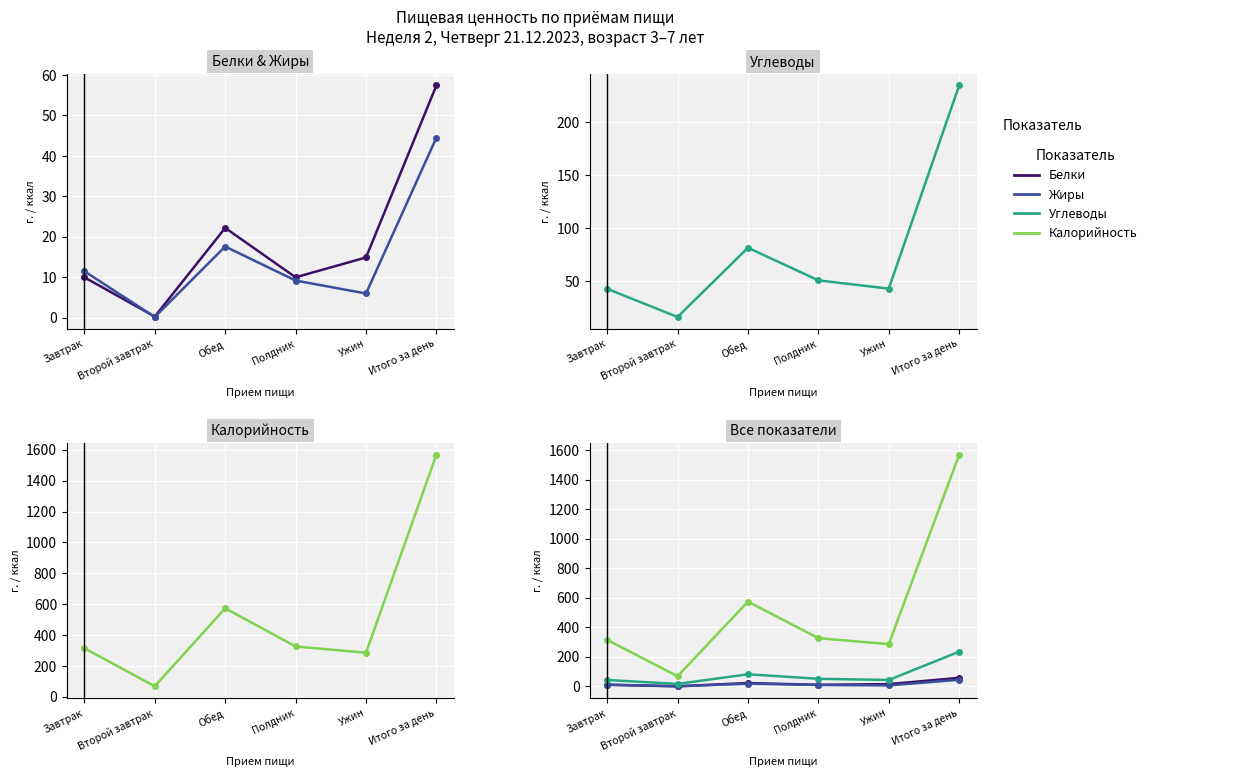

Reading left to right, list all the values displayed in this chart.

Белки: 10.0	0.3	22.2	10.0	14.9	57.4
Жиры: 11.5	0.2	17.6	9.2	6.0	44.5
Углеводы: 42.8	16.3	81.5	50.8	43.0	234.4
Калорийность: 314.6	68.2	573.5	326.0	285.7	1568.0